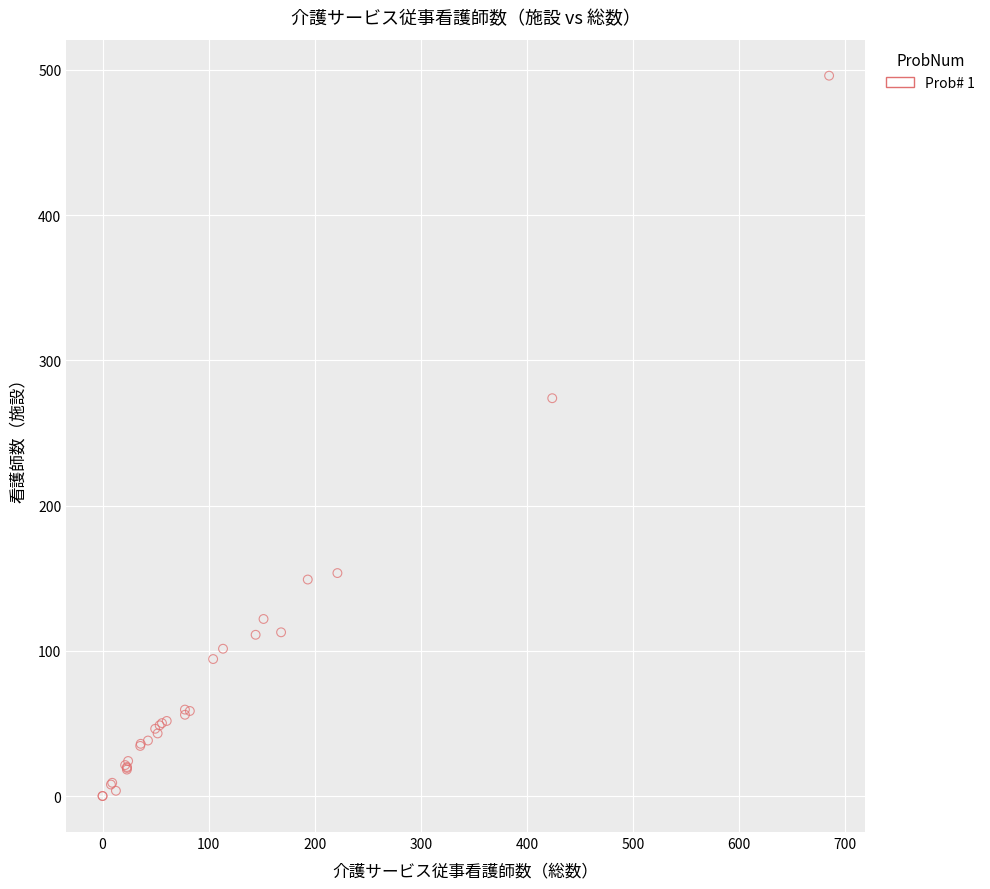

What Y value in the scatter plot is closest to 248?

273.9